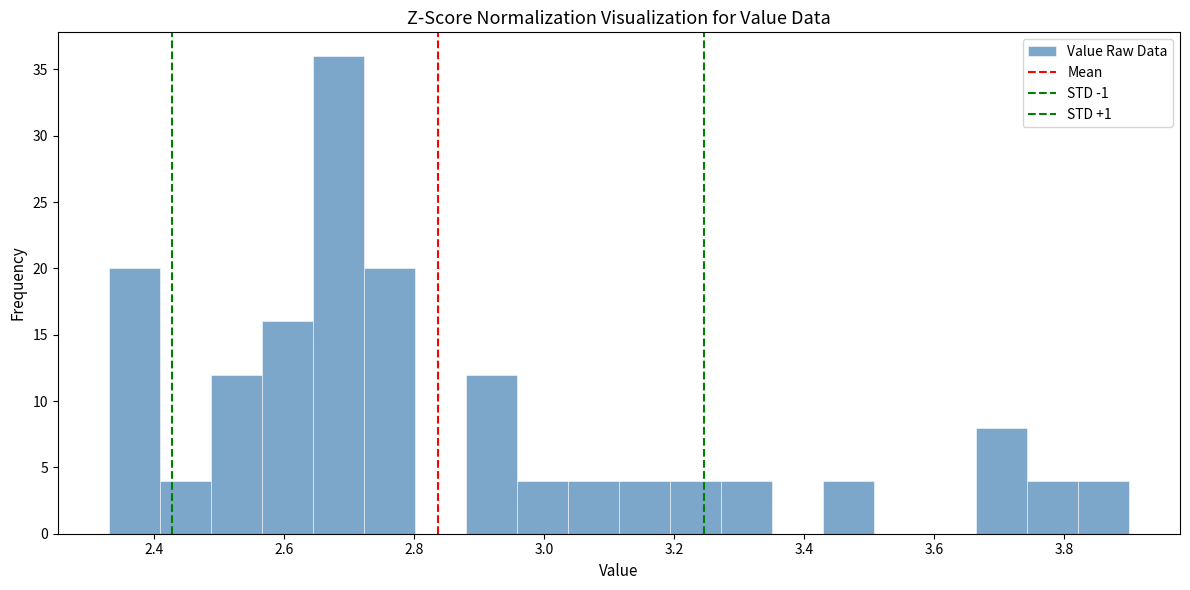

Around what value on the x-axis is the tallest bar? Give the approximate position of its centre, as read against the axis.

2.68